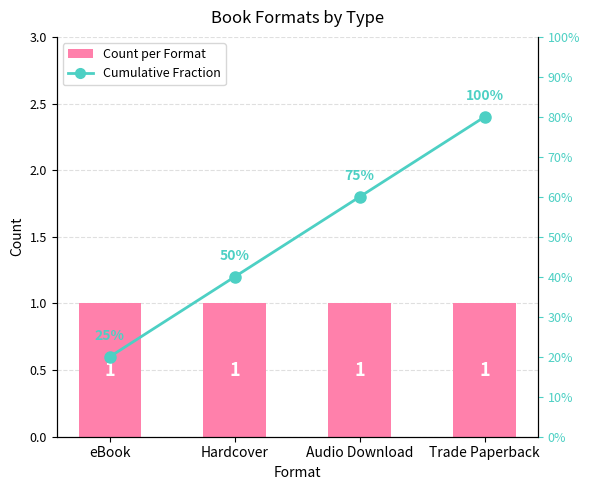

What is the maximum value shown in the chart?

1.0